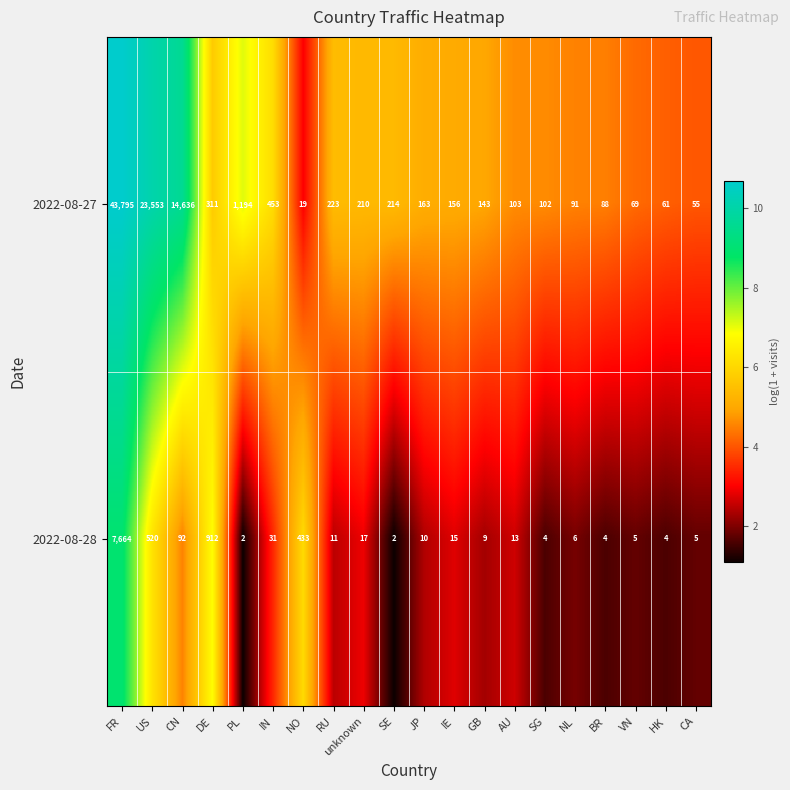

How many categories are shown in the chart?

20